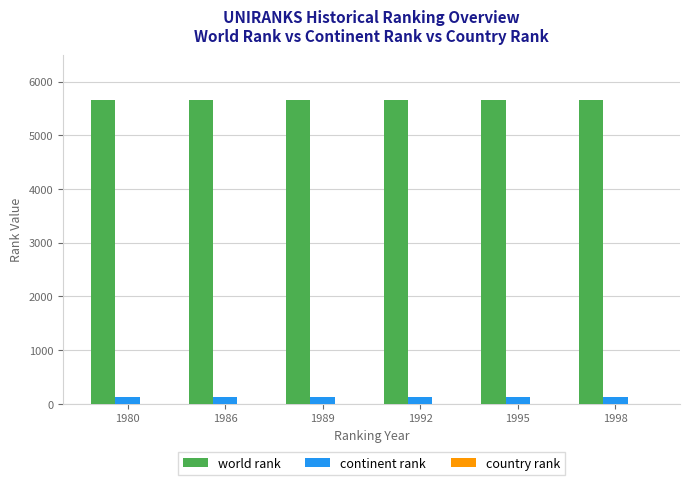

What is the sum of all continent rank values?

791